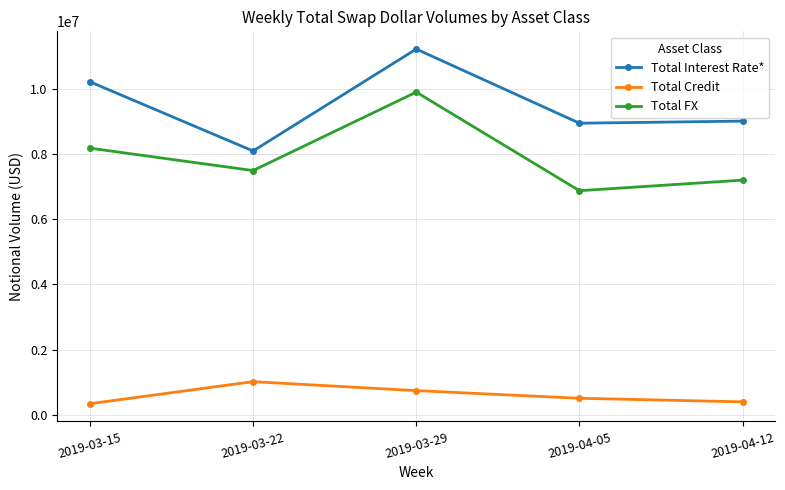

True or false: Total Interest Rate* and Total FX intersect in this chart.

False